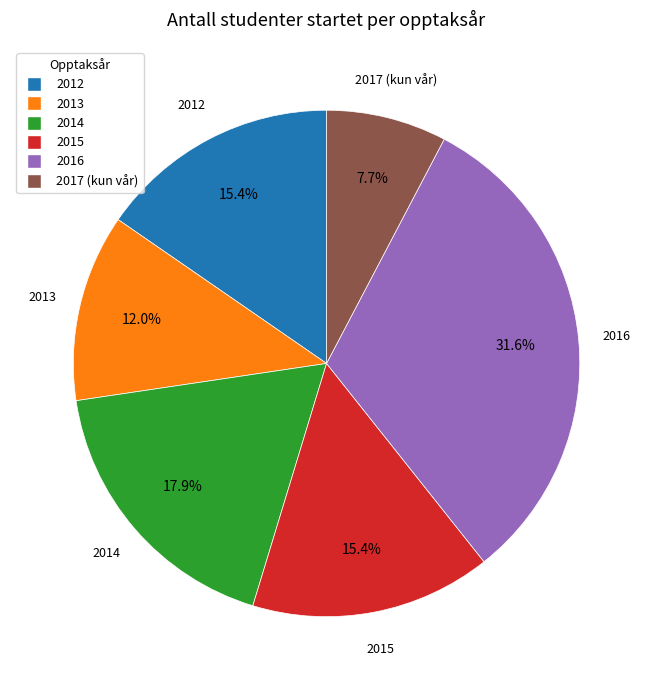

Approximately how many times larger is the value at 2017 (kun vår) compared to 2015?

0.5